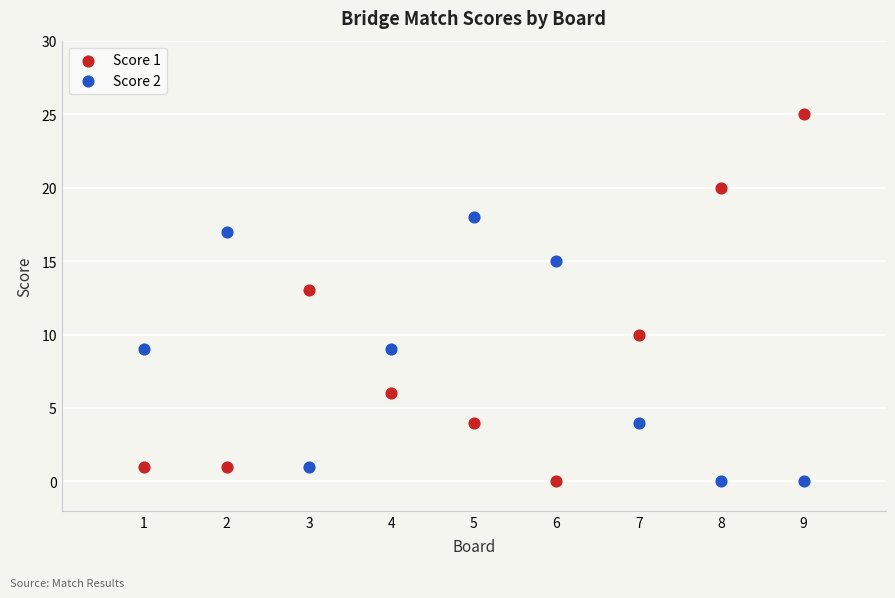

What is the X range (max minus min) for the scatter plot?

8